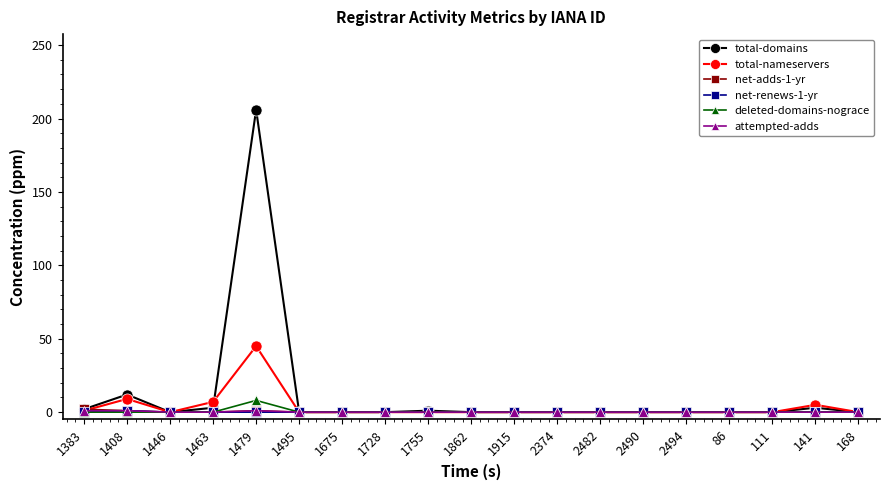

Which series has the largest range (max minus min)?

total-domains